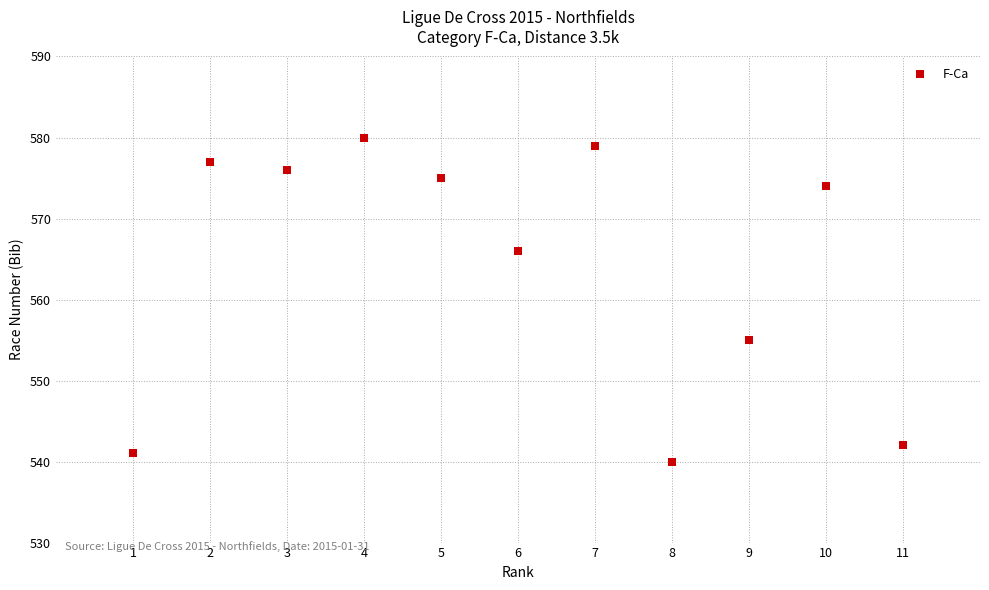

What is the range of X values (max minus min)?

10